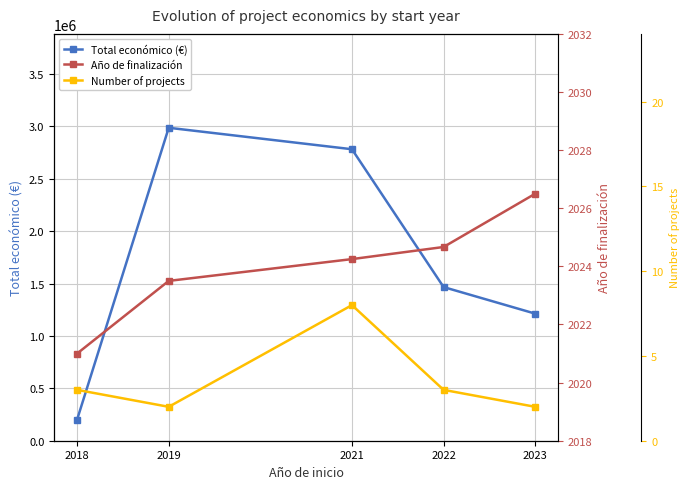

How many lines are shown in the chart?

3